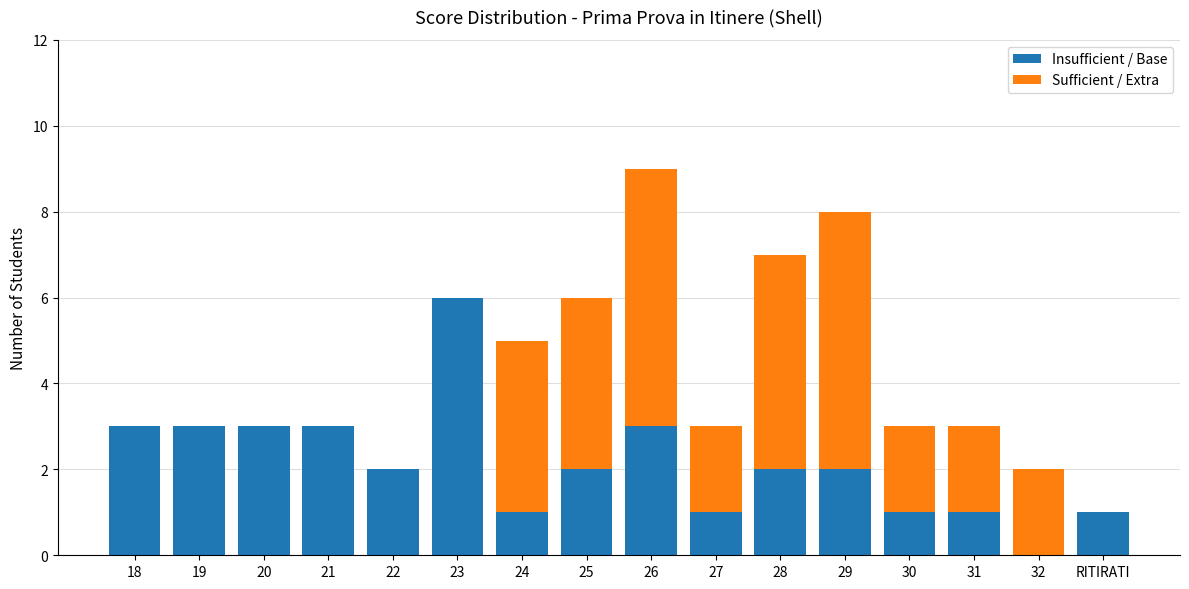

What is the sum of all Insufficient / Base values?

34